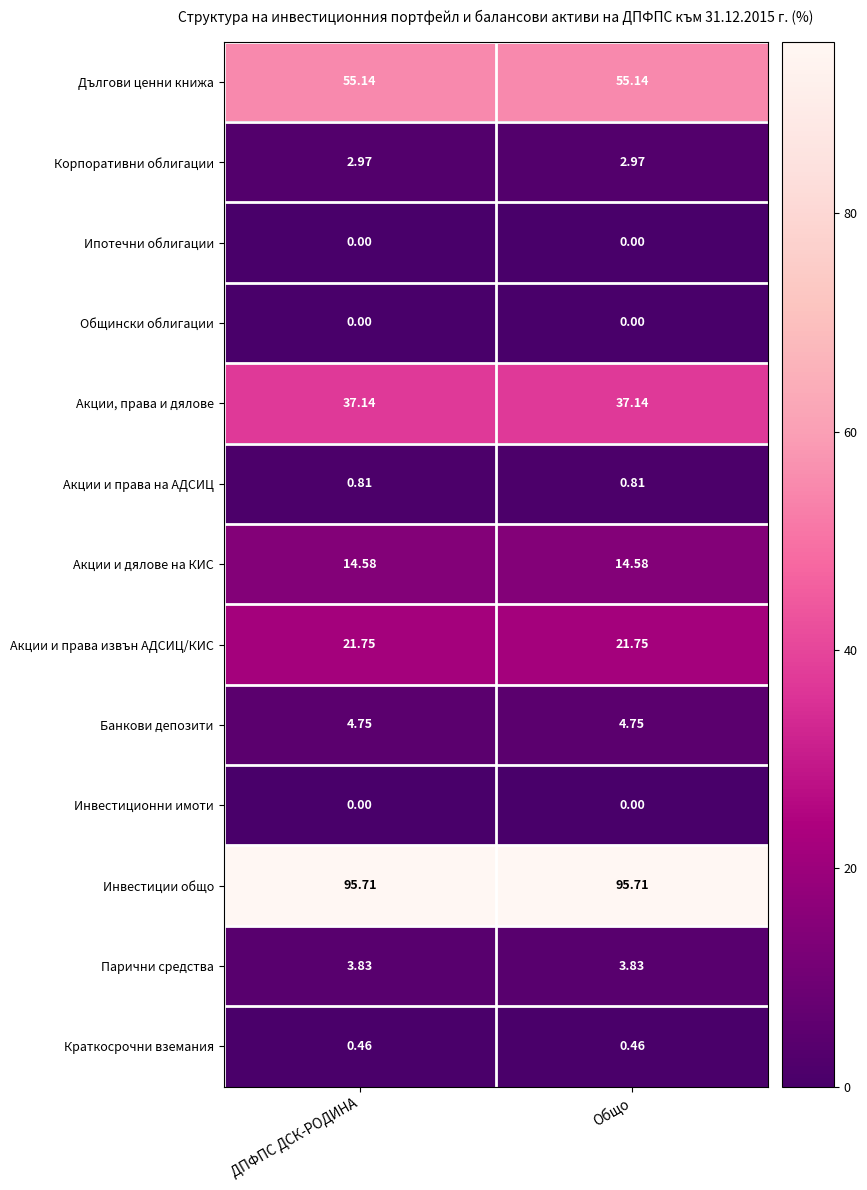

Which series has the largest total across all categories?

Инвестиции общо